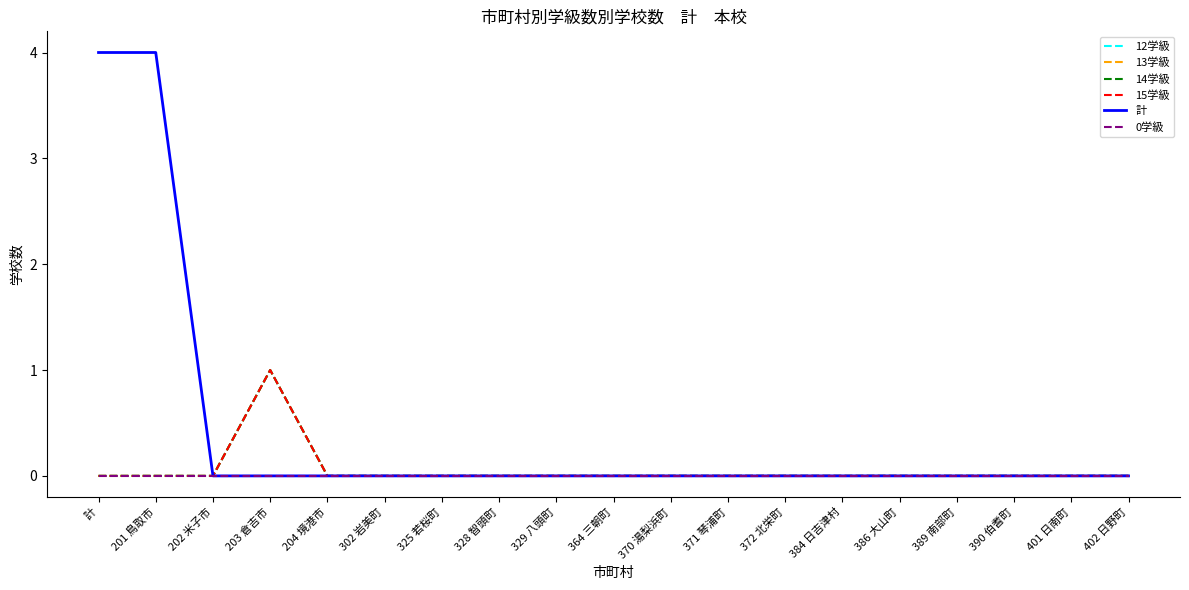

Is this an area chart (filled region under the line)?

No